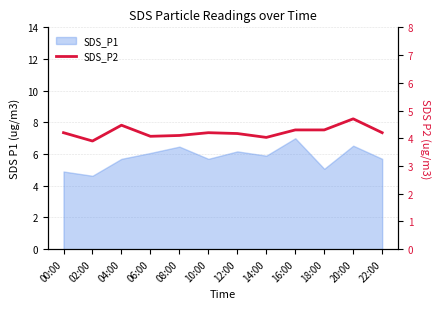

The chart shows a value of 7.5 at 22:00. True or false?

False